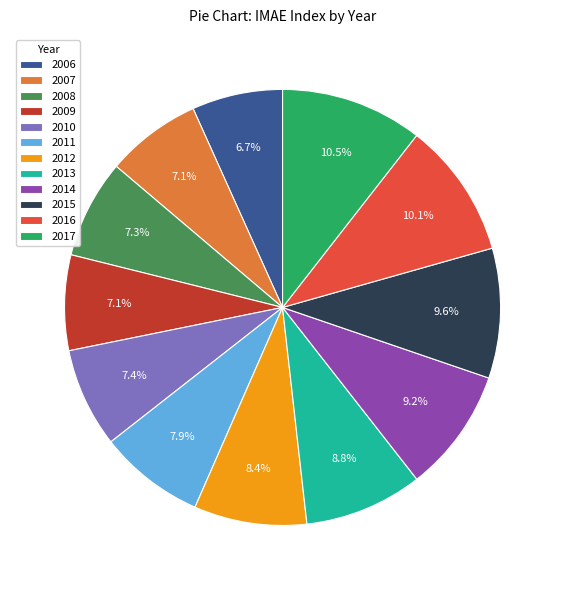

True or false: 2006 accounts for 7% of the total.

True